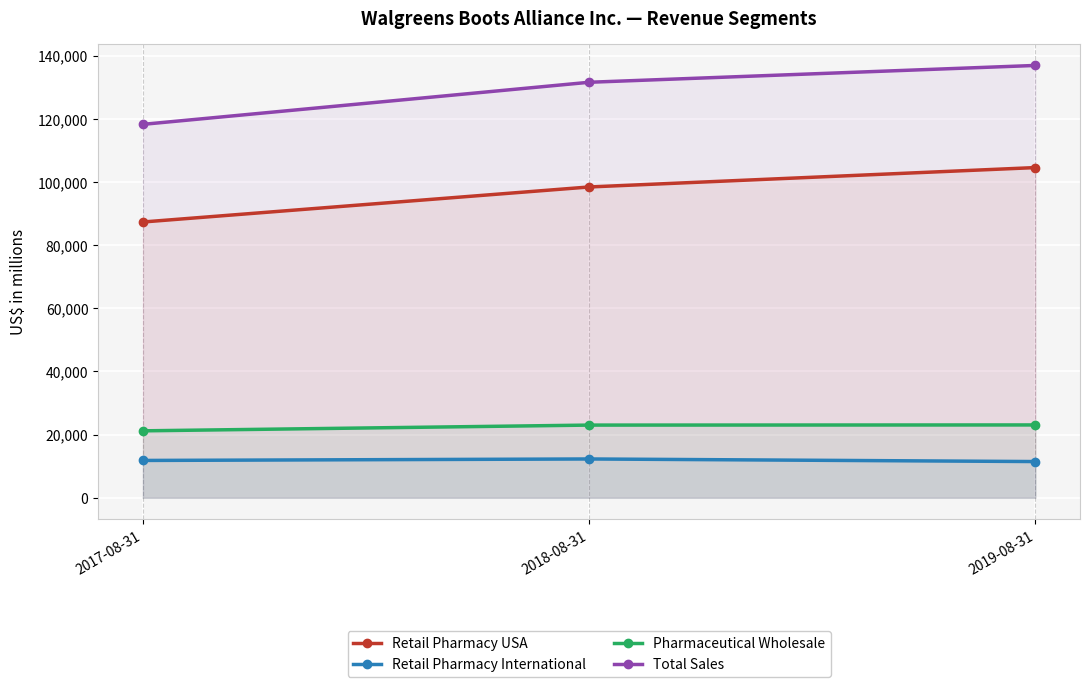

At which category is the sum across all series the highest?

2019-08-31